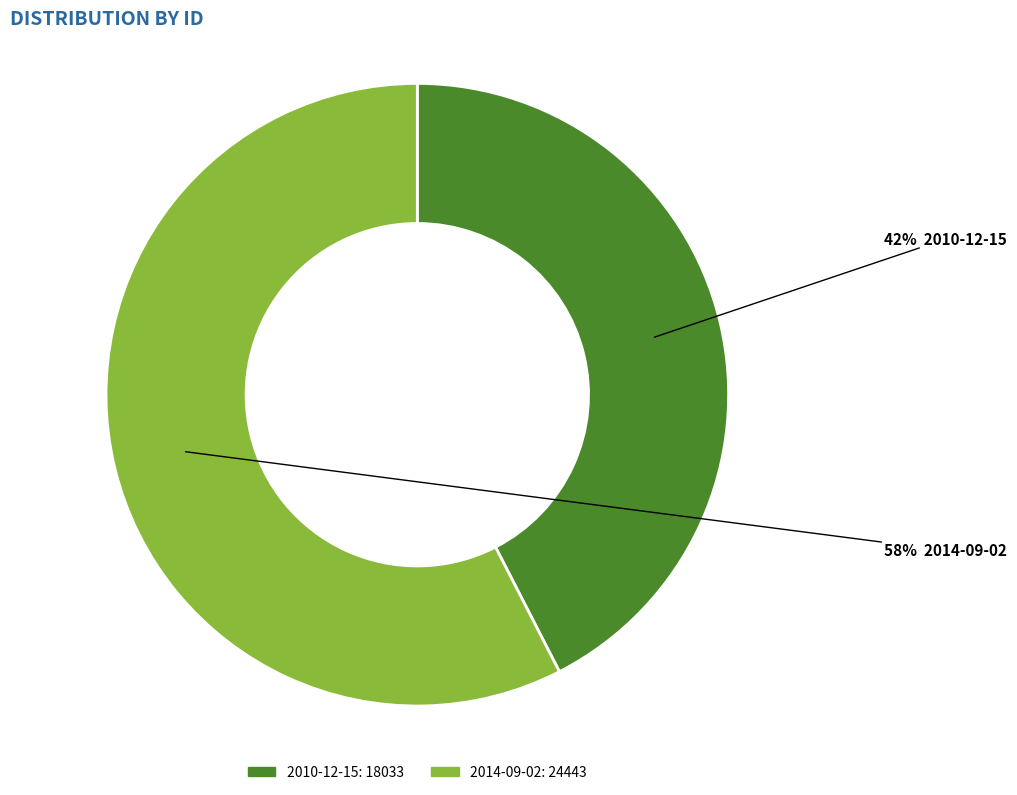

Which slice is the smallest?

2010-12-15